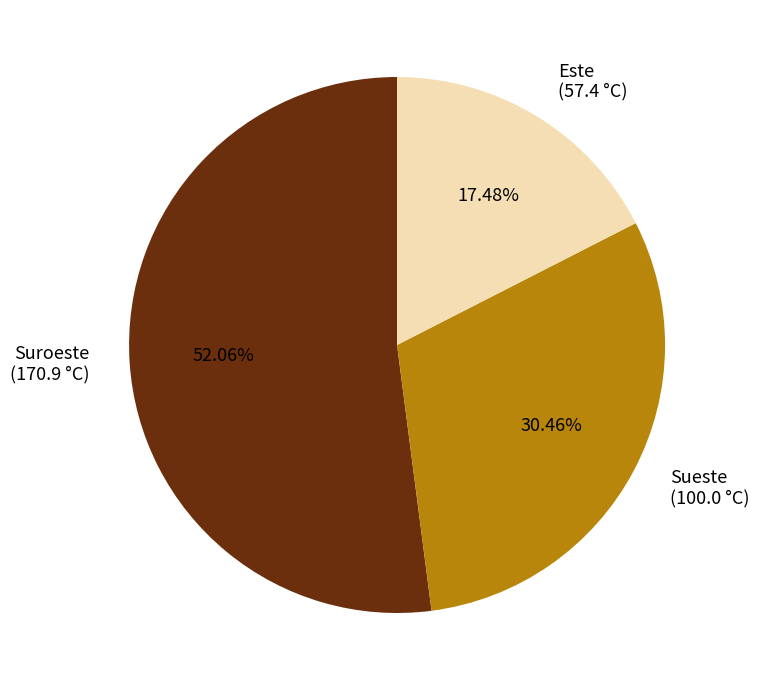

What is the largest slice in the pie chart?

Suroeste